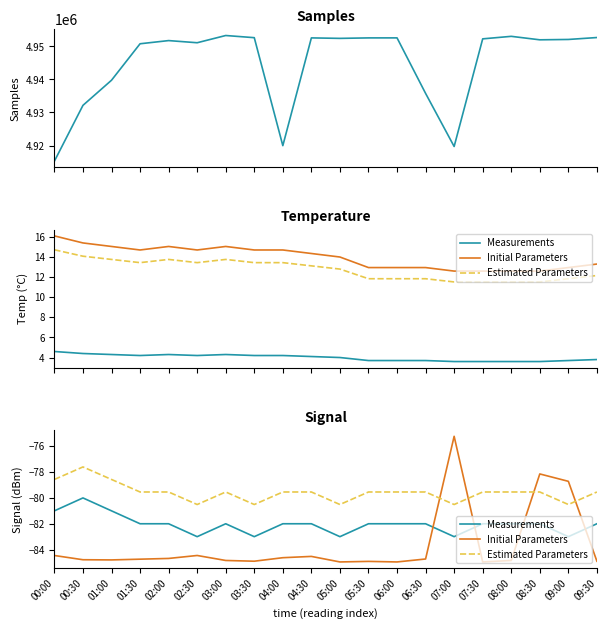

How many interior local peaks does the Estimated Parameters series have?

2